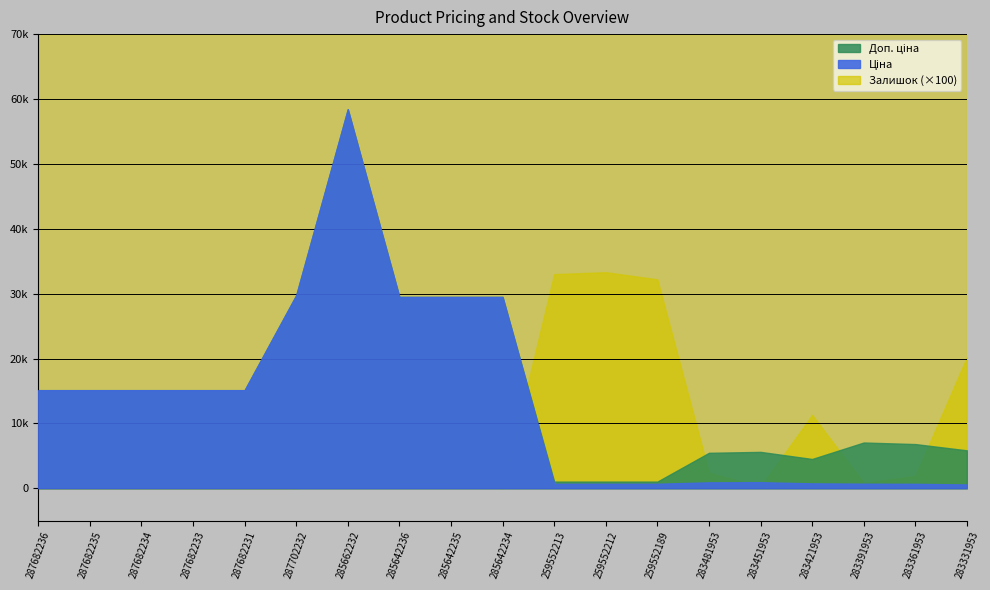

In Ціна, how many points are higher than both neighbors (excluding endpoints)?

2